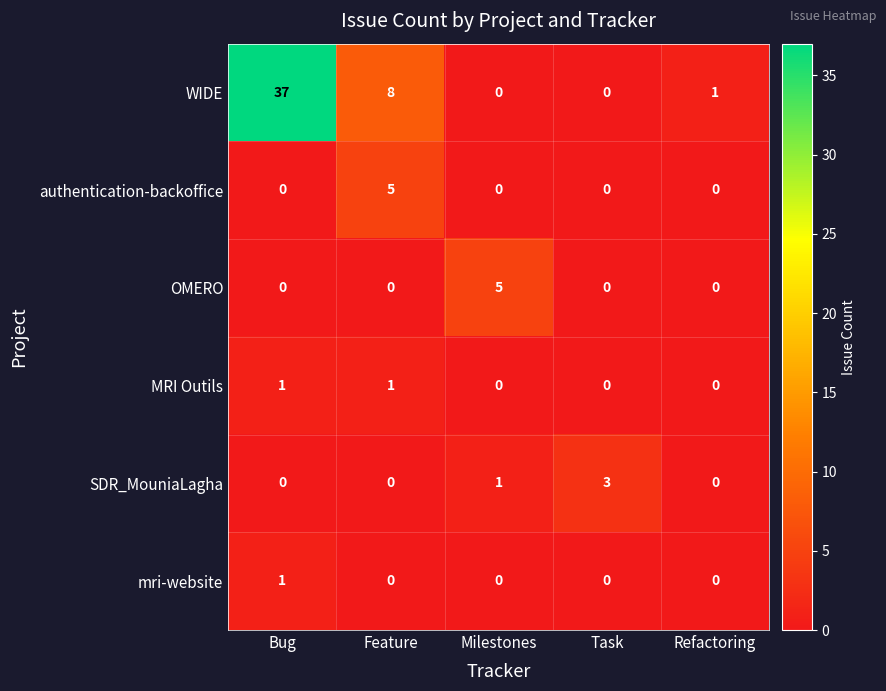

How many mri-website values are between 0 and 1?

5